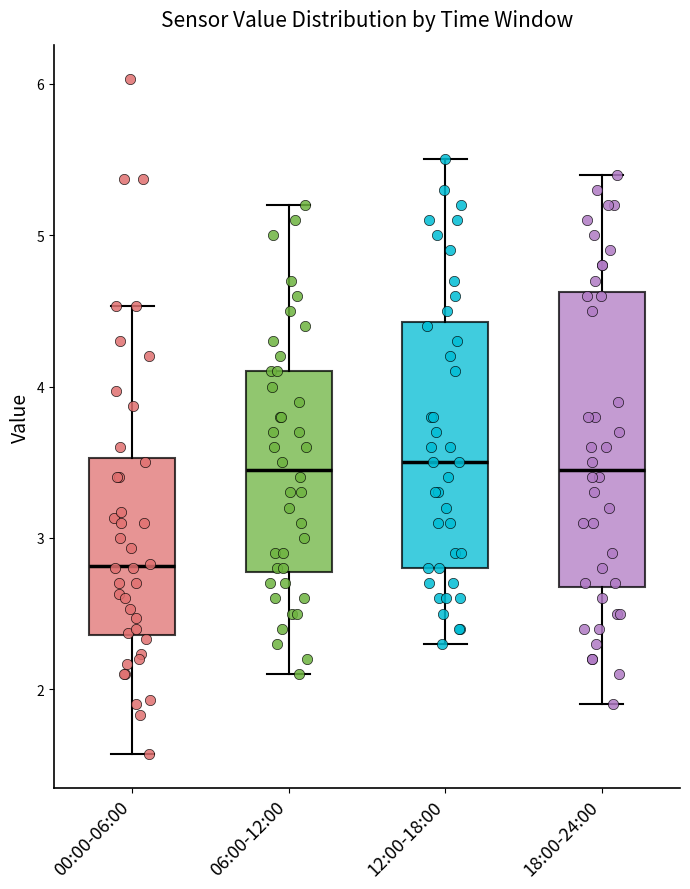

Comparing the boxes themselves (not the whiskers), which one is the tallest?

18:00-24:00